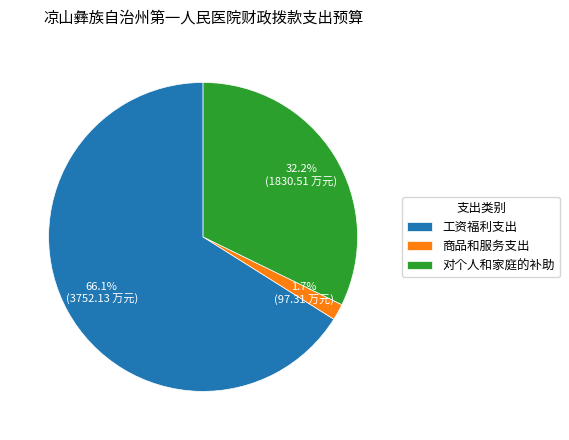

What is the total percentage of 工资福利支出 and 对个人和家庭的补助?

98.3%